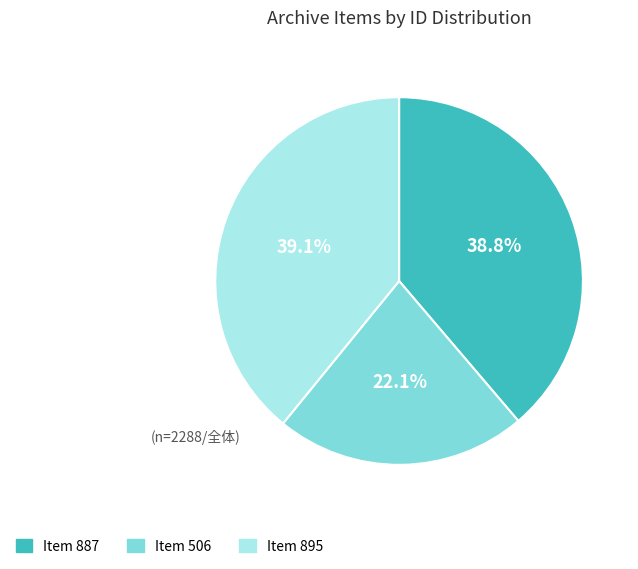

What percentage is NOT represented by Item 887?

61.2%